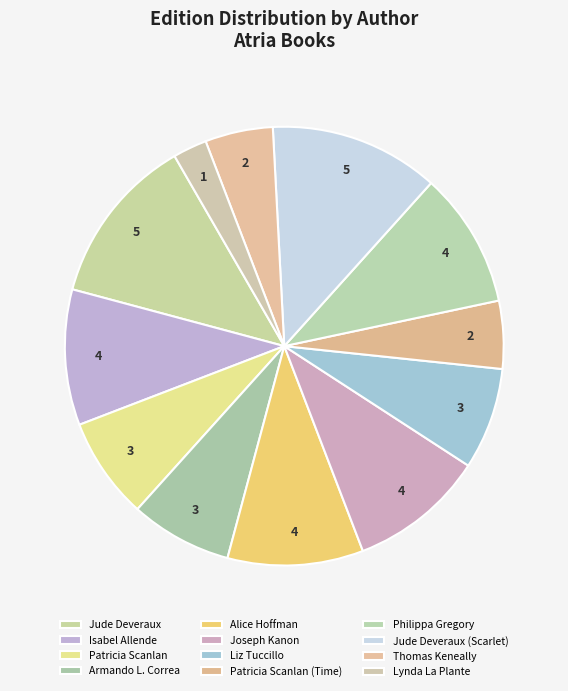

How many slices are in this pie chart?

12